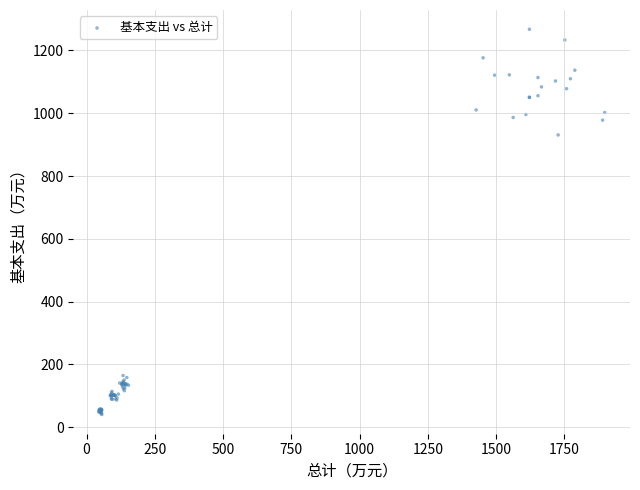

What Y value in the scatter plot is closest to 654?

930.9